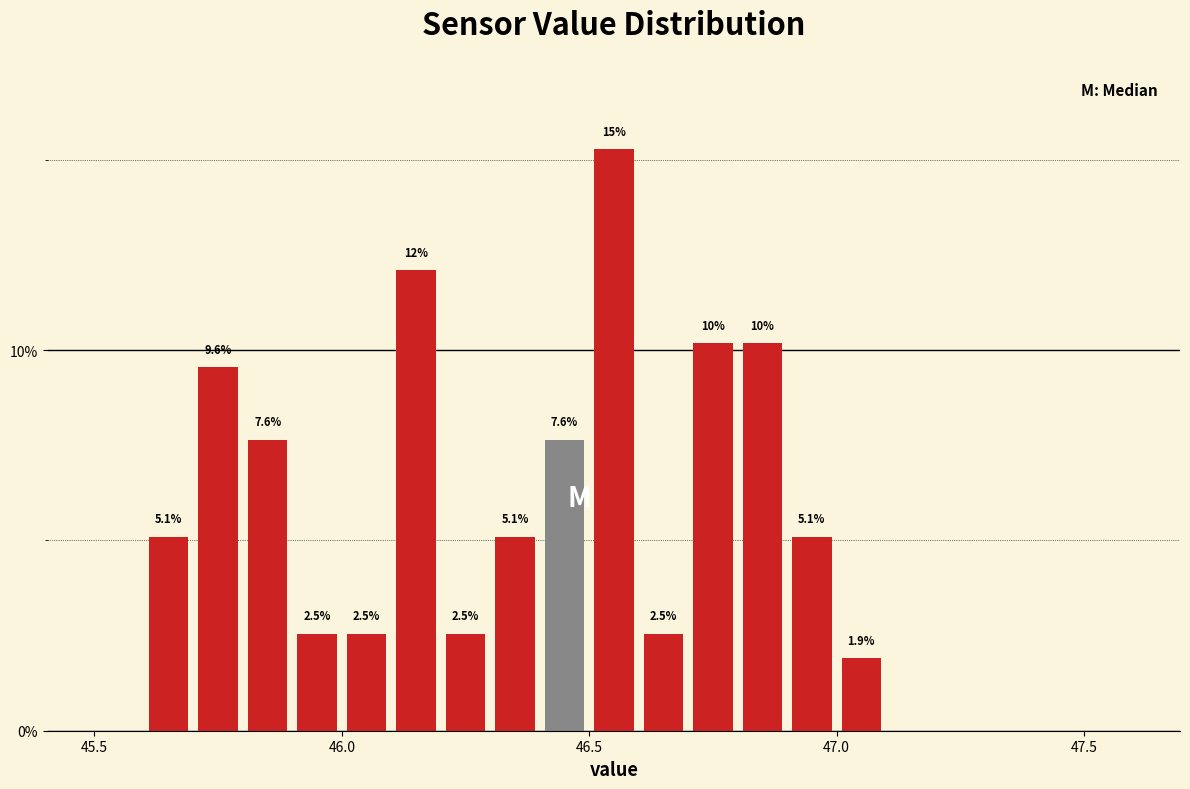

Read against the x-axis, roughly where is the centre of the tallest bar?

46.55